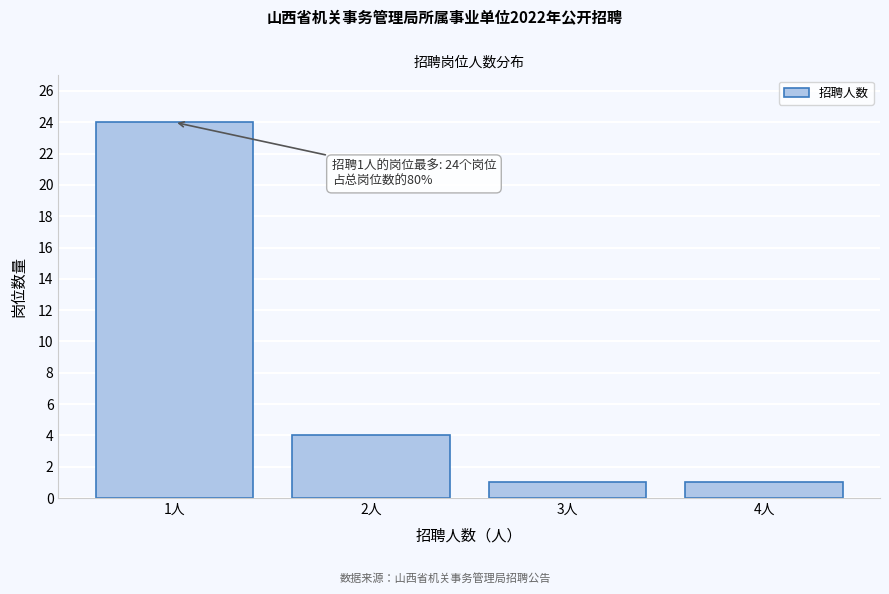

Reading left to right, what are all the values shown in this chart?

24	4	1	1